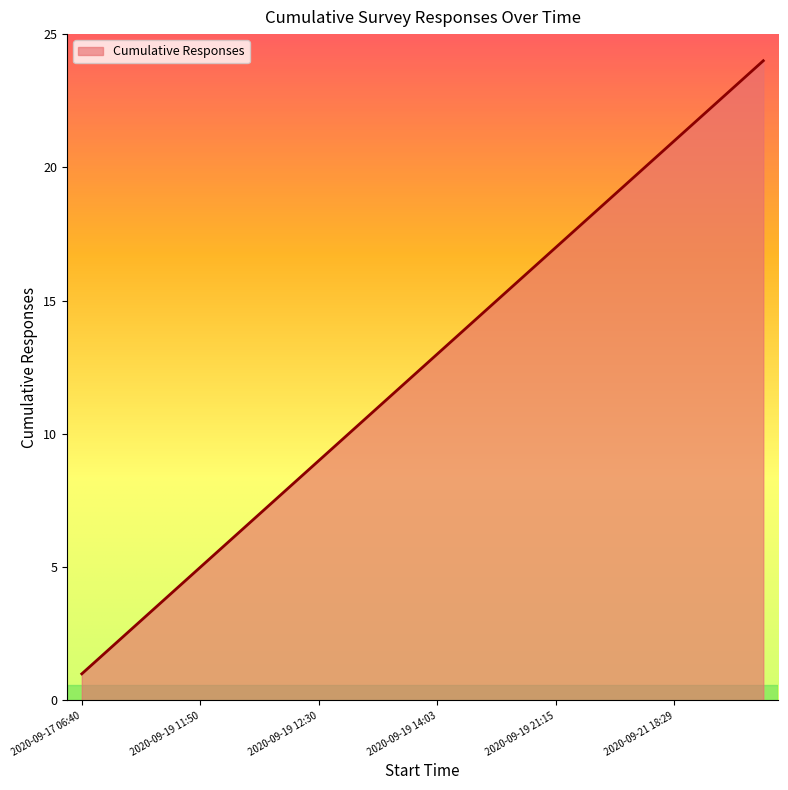

What is the difference between the maximum and minimum values?

23